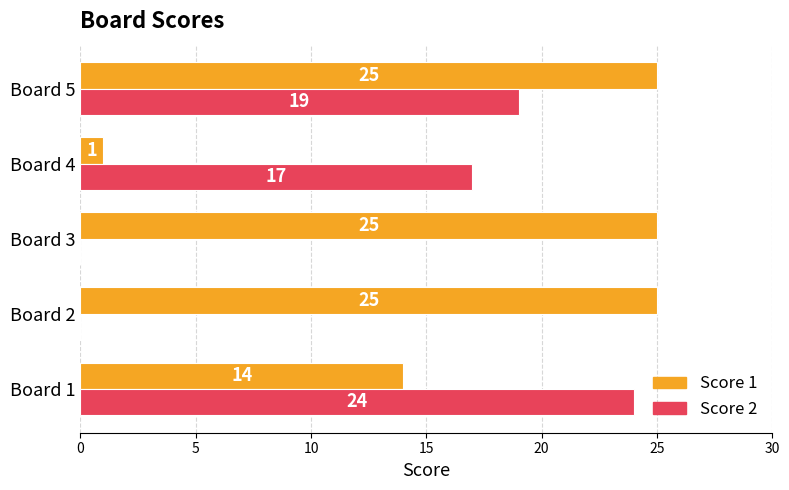

What is the highest value of the Score 2 series?

24